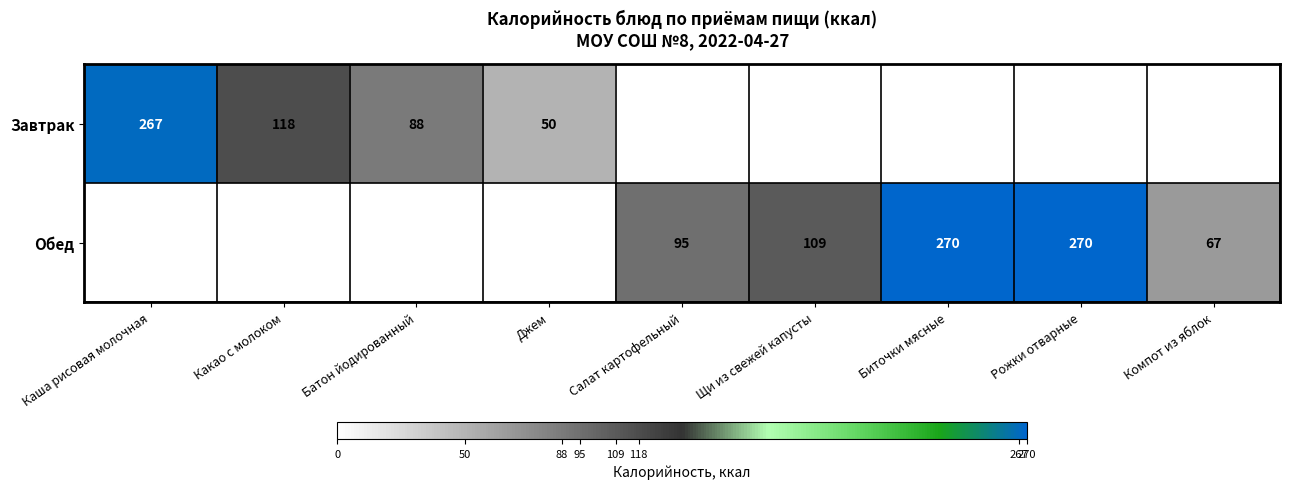

Is the value of Завтрак at Каша рисовая молочная greater than the value of Обед at Рожки отварные?

No